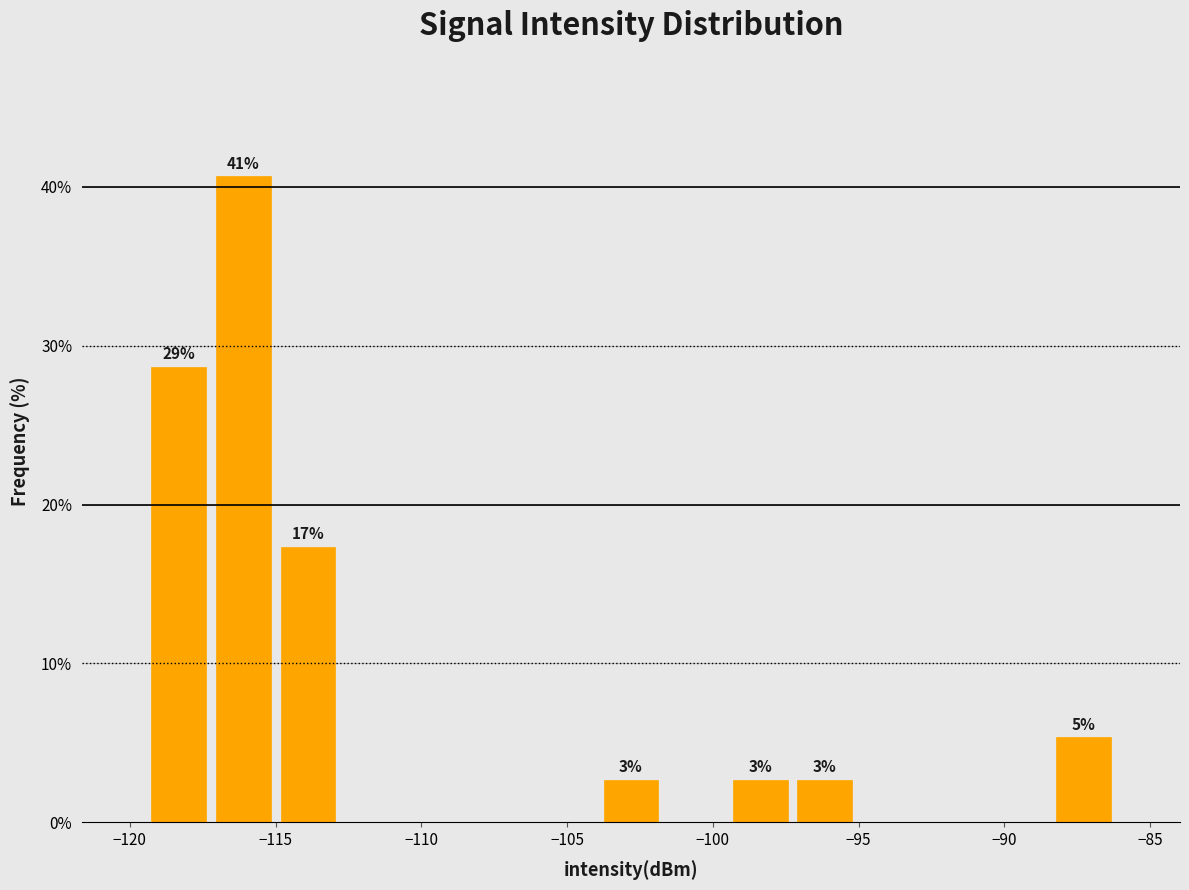

Over which range of the x-axis is the bar tallest?

-117.0 to -115.0